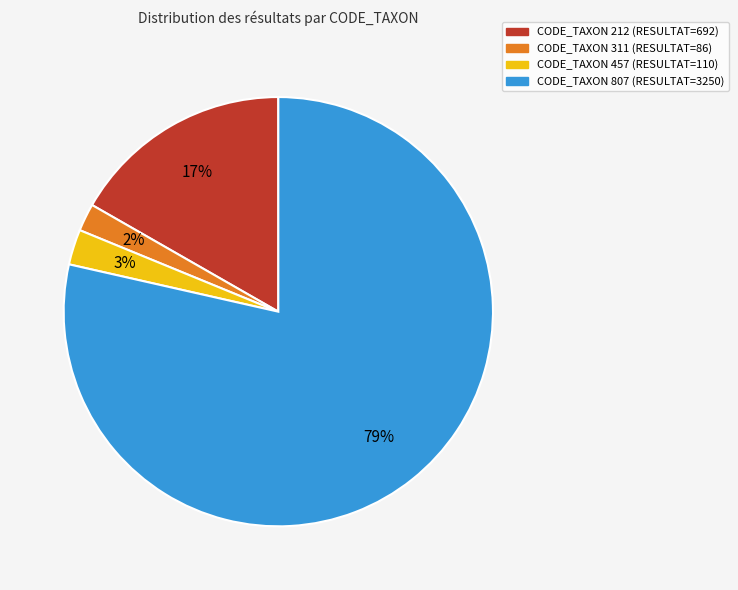

Is there a majority slice in this chart?

Yes